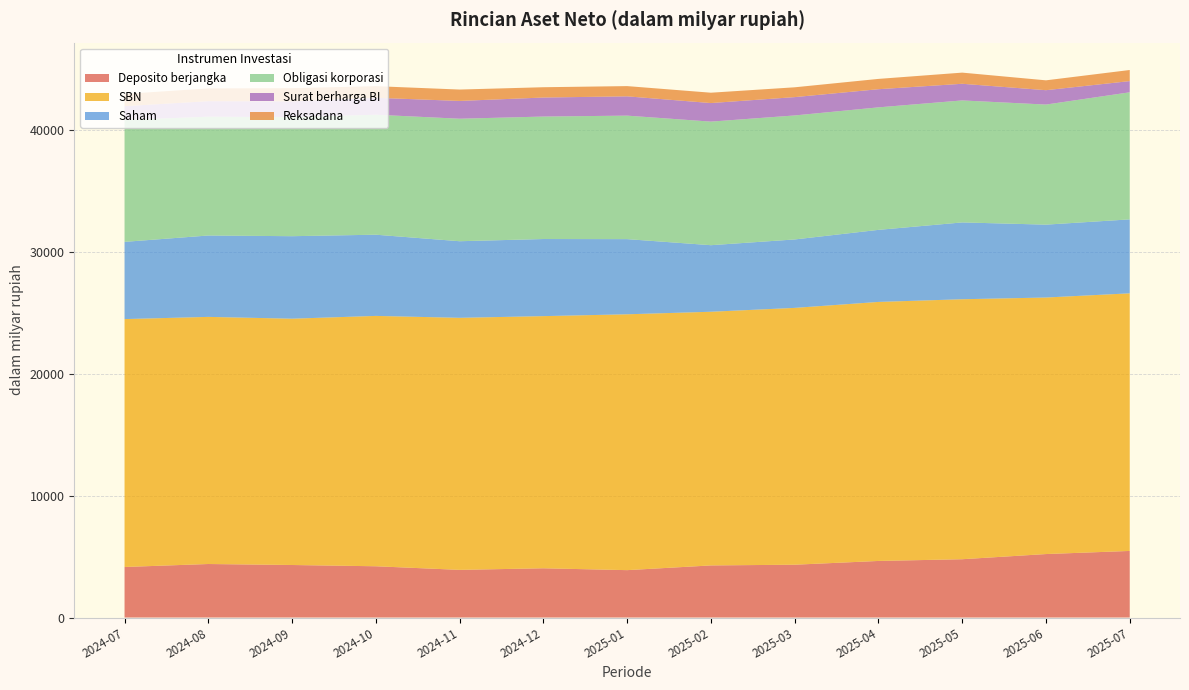

Reading left to right, list all the values displayed in this chart.

Deposito berjangka: 2024-07=4146.6	2024-08=4391.1	2024-09=4309.1	2024-10=4205.4	2024-11=3910.0	2024-12=4039.9	2025-01=3887.3	2025-02=4273.9	2025-03=4333.1	2025-04=4641.6	2025-05=4783.2	2025-06=5207.6	2025-07=5462.9
SBN: 2024-07=20339.5	2024-08=20275.2	2024-09=20209.4	2024-10=20541.4	2024-11=20680.2	2024-12=20688.8	2025-01=20992.0	2025-02=20814.0	2025-03=21072.0	2025-04=21252.5	2025-05=21330.9	2025-06=21047.5	2025-07=21136.6
Saham: 2024-07=6335.3	2024-08=6677.5	2024-09=6768.1	2024-10=6662.3	2024-11=6283.6	2024-12=6325.6	2025-01=6166.3	2025-02=5460.2	2025-03=5614.2	2025-04=5911.7	2025-05=6302.5	2025-06=5979.3	2025-07=6067.2
Obligasi korporasi: 2024-07=10005.8	2024-08=9748.9	2024-09=9769.1	2024-10=9845.4	2024-11=10050.6	2024-12=10048.2	2025-01=10132.1	2025-02=10139.0	2025-03=10173.8	2025-04=10050.8	2025-05=10009.4	2025-06=9851.4	2025-07=10426.4
Surat berharga BI: 2024-07=1128.6	2024-08=1270.2	2024-09=1293.5	2024-10=1388.1	2024-11=1460.2	2024-12=1561.6	2025-01=1583.6	2025-02=1522.7	2025-03=1504.9	2025-04=1489.6	2025-05=1366.5	2025-06=1180.2	2025-07=919.2
Reksadana: 2024-07=1002.1	2024-08=1048.0	2024-09=1079.9	2024-10=953.0	2024-11=933.9	2024-12=844.6	2025-01=839.8	2025-02=849.2	2025-03=804.7	2025-04=845.8	2025-05=914.6	2025-06=808.4	2025-07=910.1